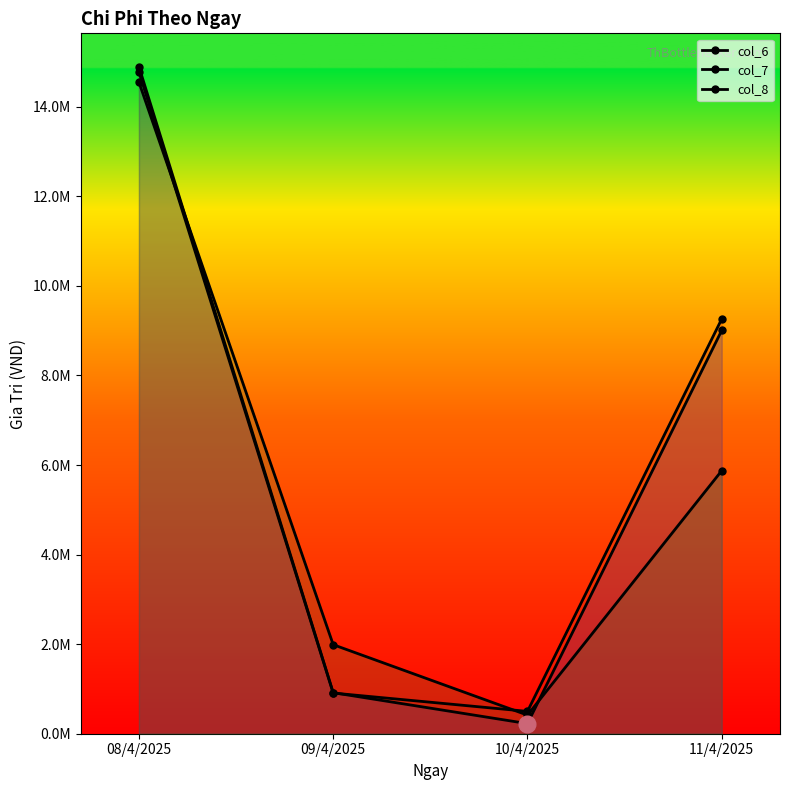

What is the label of the 4th point from the right?

08/4/2025